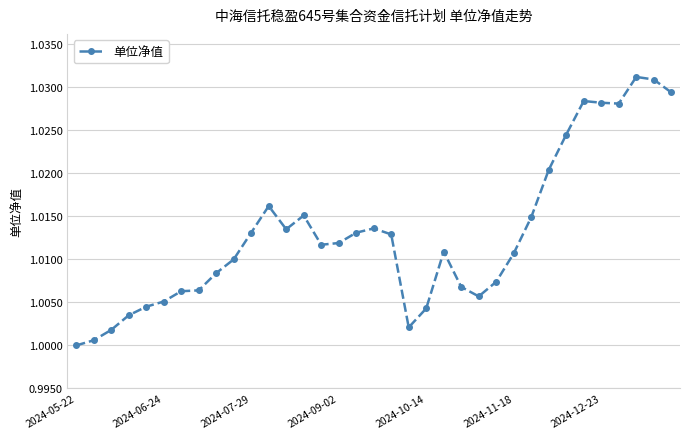

True or false: the data has more than 0 interior local peaks.

True